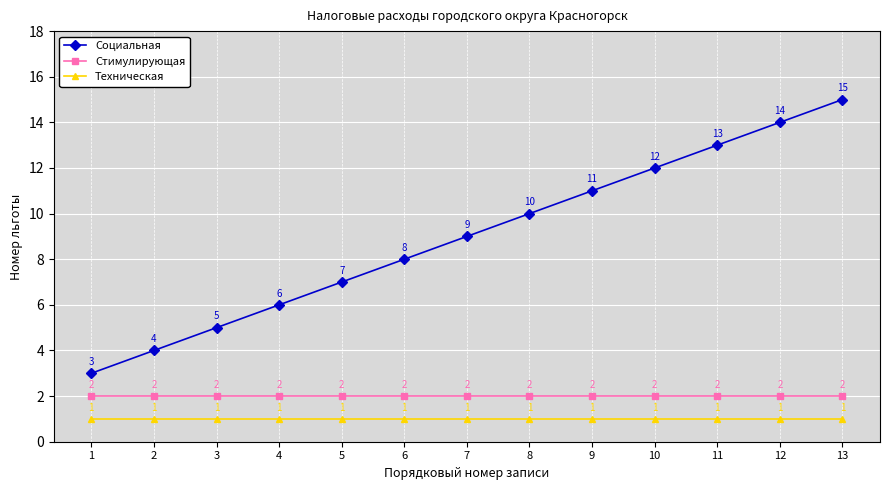

Reading right to left, transcribe all the data shown in this chart.

Социальная: 15	14	13	12	11	10	9	8	7	6	5	4	3
Стимулирующая: 2	2	2	2	2	2	2	2	2	2	2	2	2
Техническая: 1	1	1	1	1	1	1	1	1	1	1	1	1